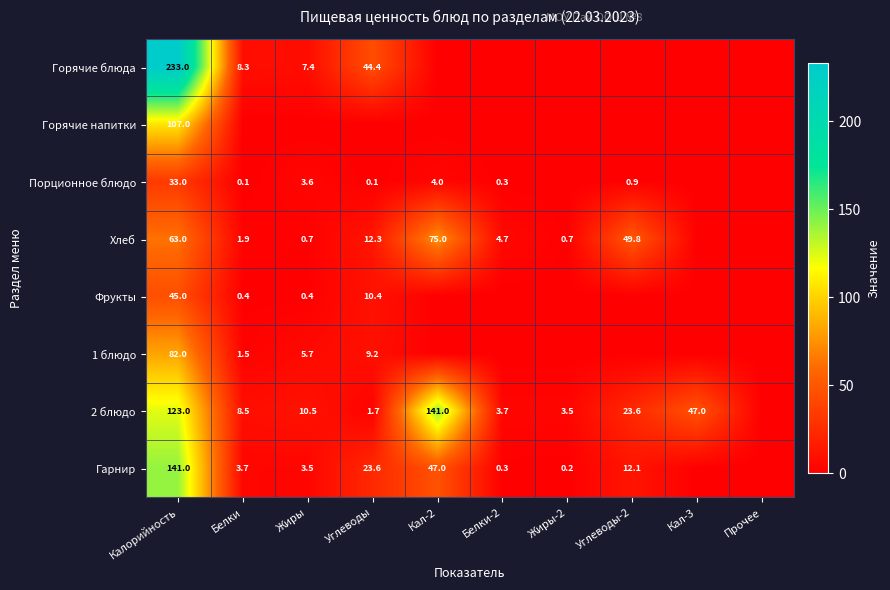

At Калорийность, list the series in order from largest to smallest.

Горячие блюда, Гарнир, 2 блюдо, Горячие напитки, 1 блюдо, Хлеб, Фрукты, Порционное блюдо